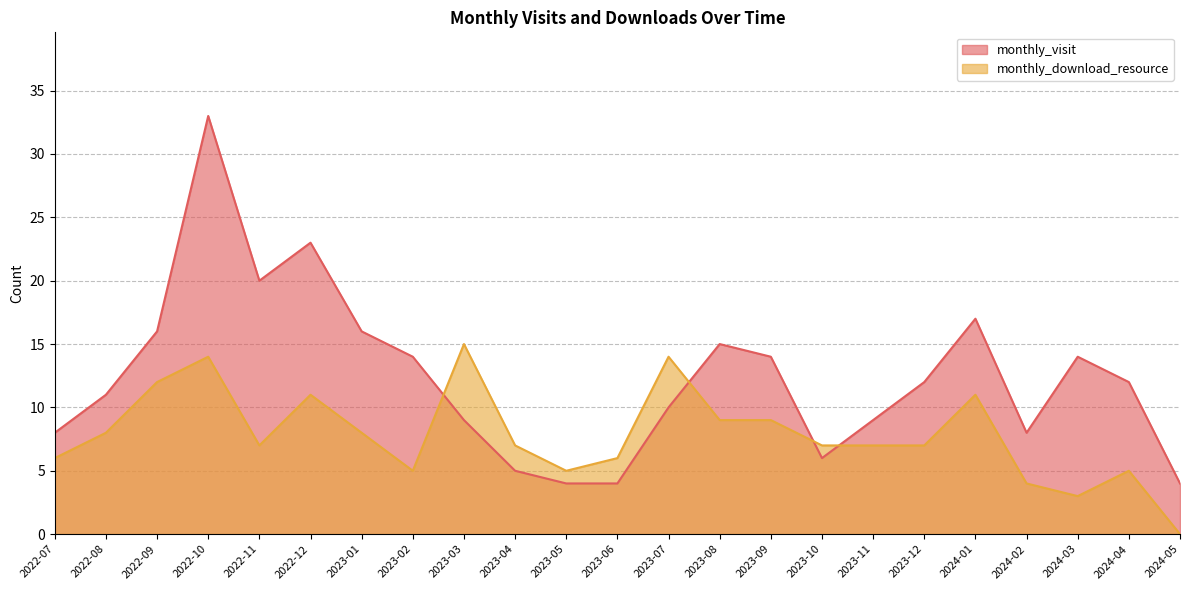

Rank the categories by monthly_download_resource value from lowest to highest.

2024-05, 2024-03, 2024-02, 2023-02, 2023-05, 2024-04, 2022-07, 2023-06, 2022-11, 2023-04, 2023-10, 2023-11, 2023-12, 2022-08, 2023-01, 2023-08, 2023-09, 2022-12, 2024-01, 2022-09, 2022-10, 2023-07, 2023-03